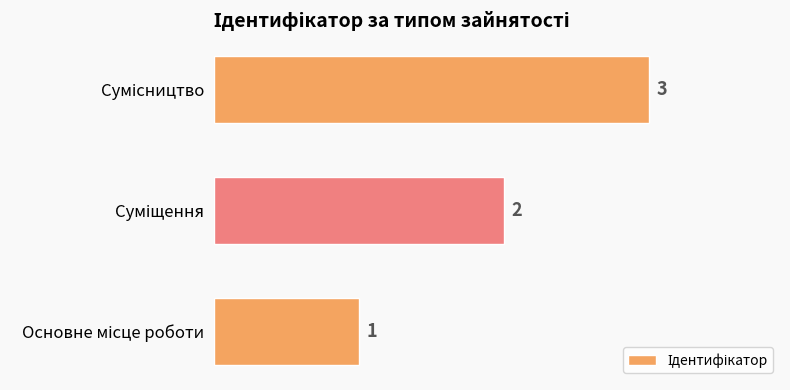

How many values are between 1 and 3?

3